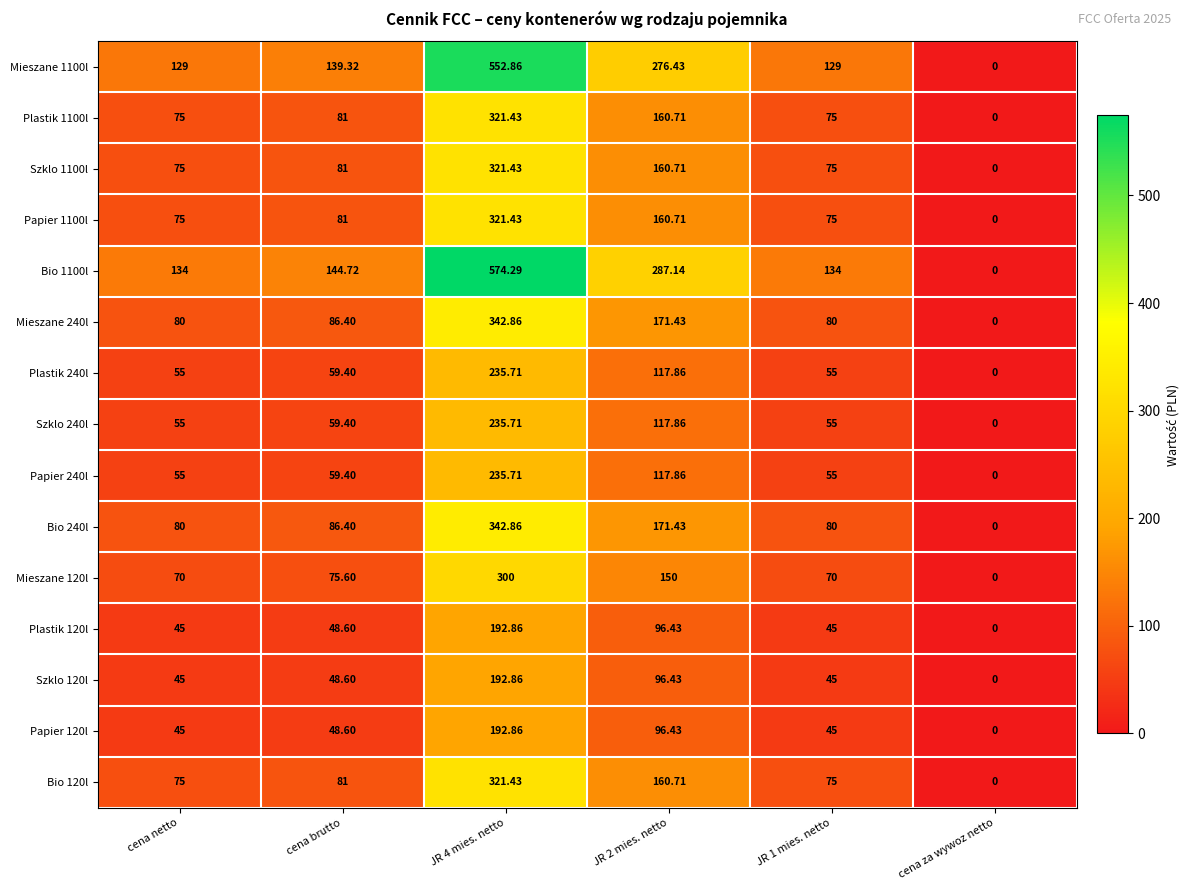

At which label does Mieszane 1100l first exceed 139?

cena brutto